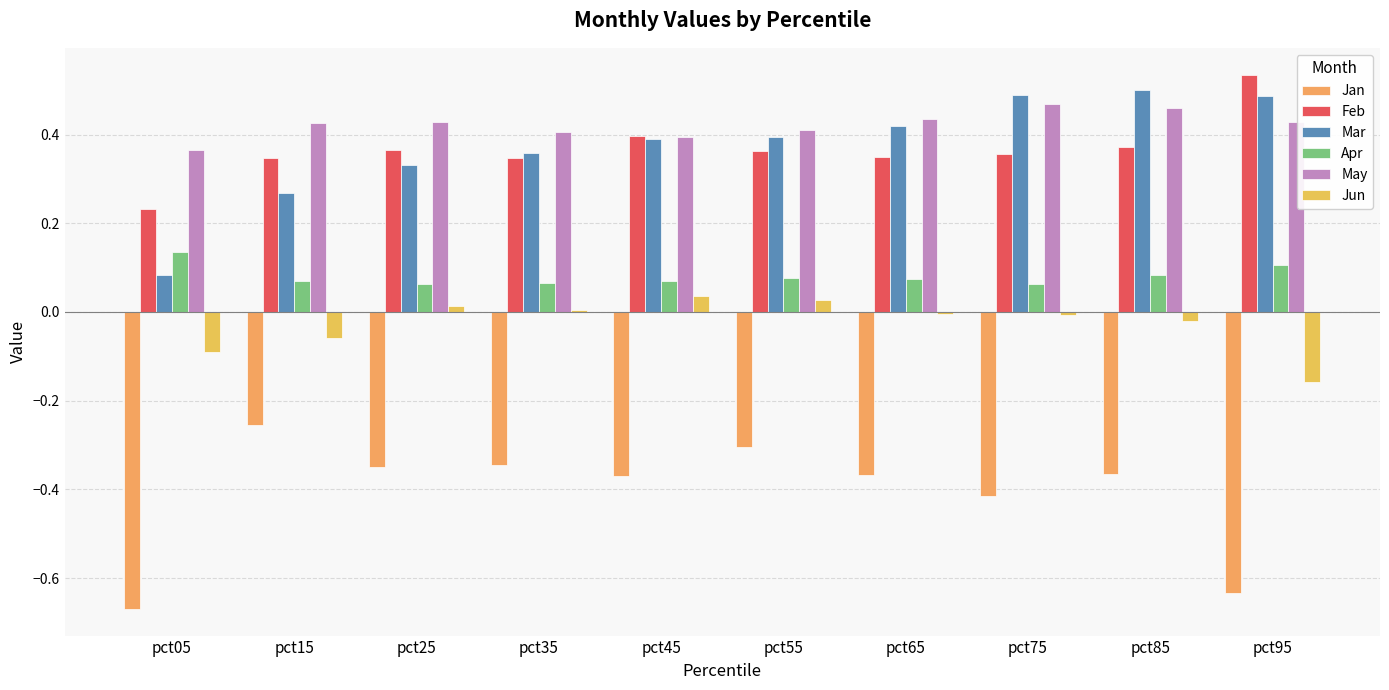

Where is Jan nearest to the value 0?

pct15